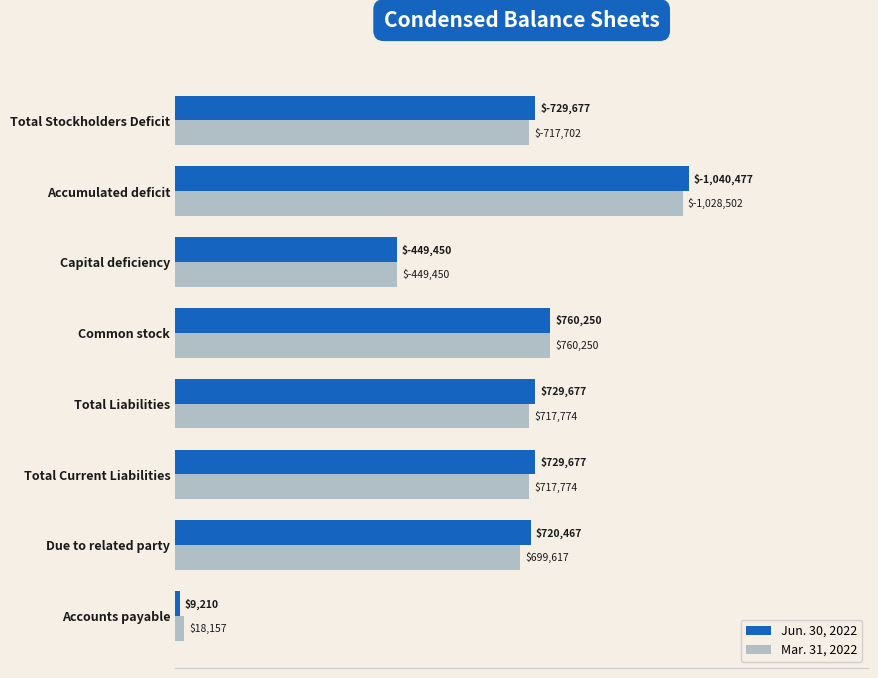

Where is Jun. 30, 2022 nearest to the value 524843?

Capital deficiency